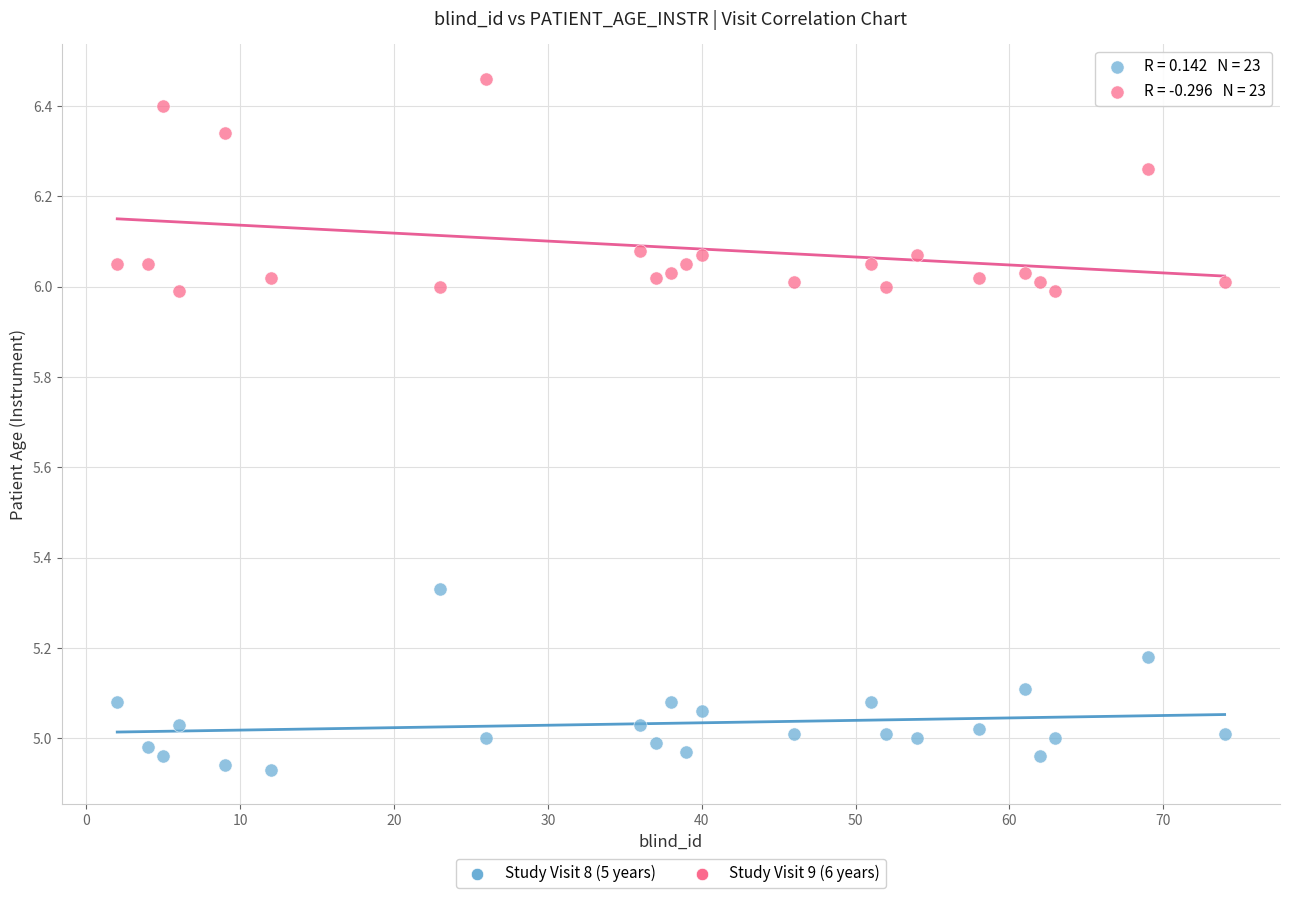

Which series contains the highest Y value?

Study Visit 9 (6 years)